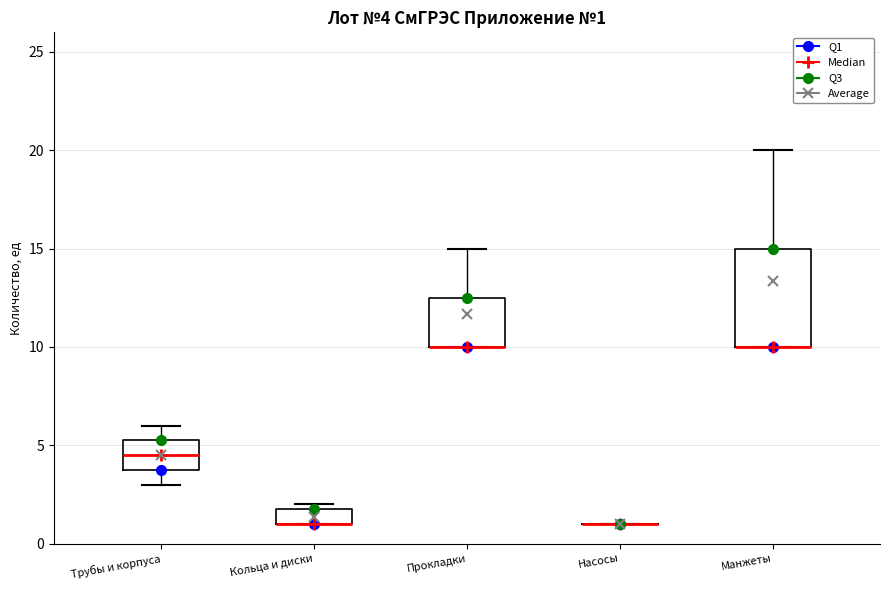

Comparing the boxes themselves (not the whiskers), which one is the tallest?

Манжеты